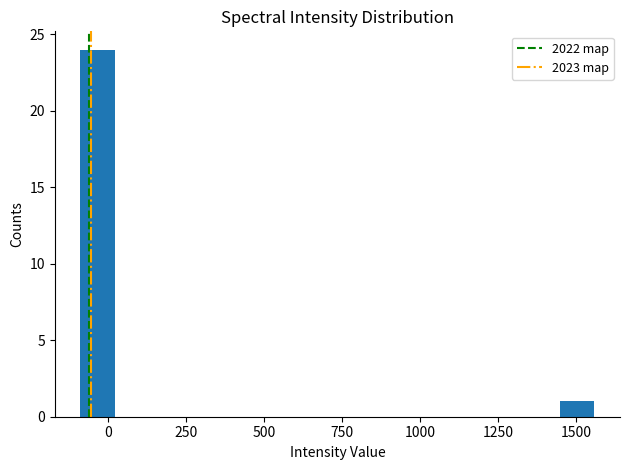

Around what value on the x-axis is the tallest bar? Give the approximate position of its centre, as read against the axis.

-50